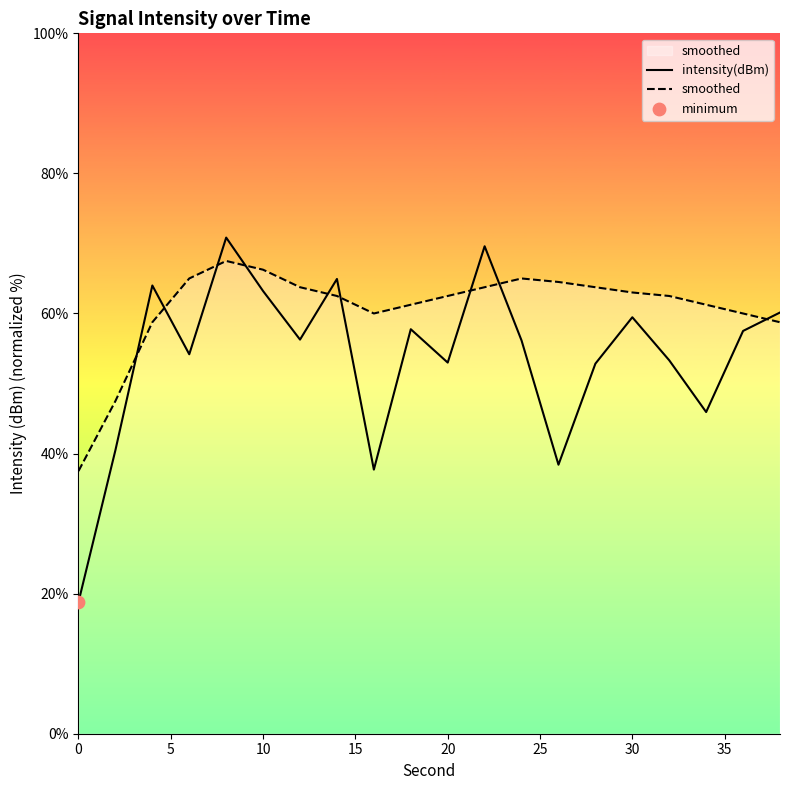

Which series has the widest spread of values?

intensity(dBm)